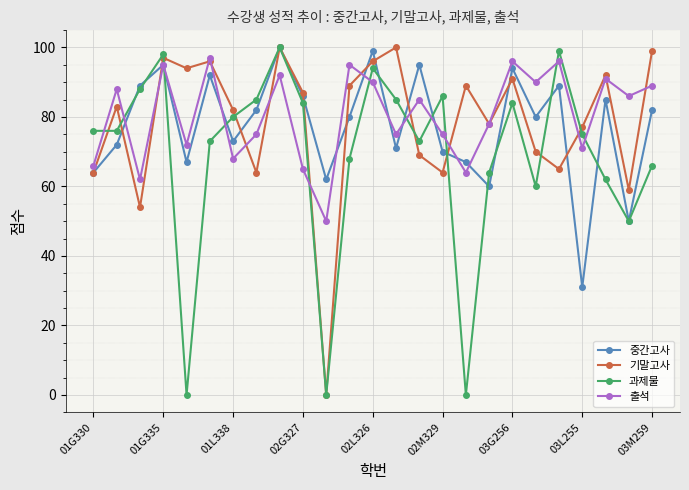

At how many categories does at least one series exceed 67?

24